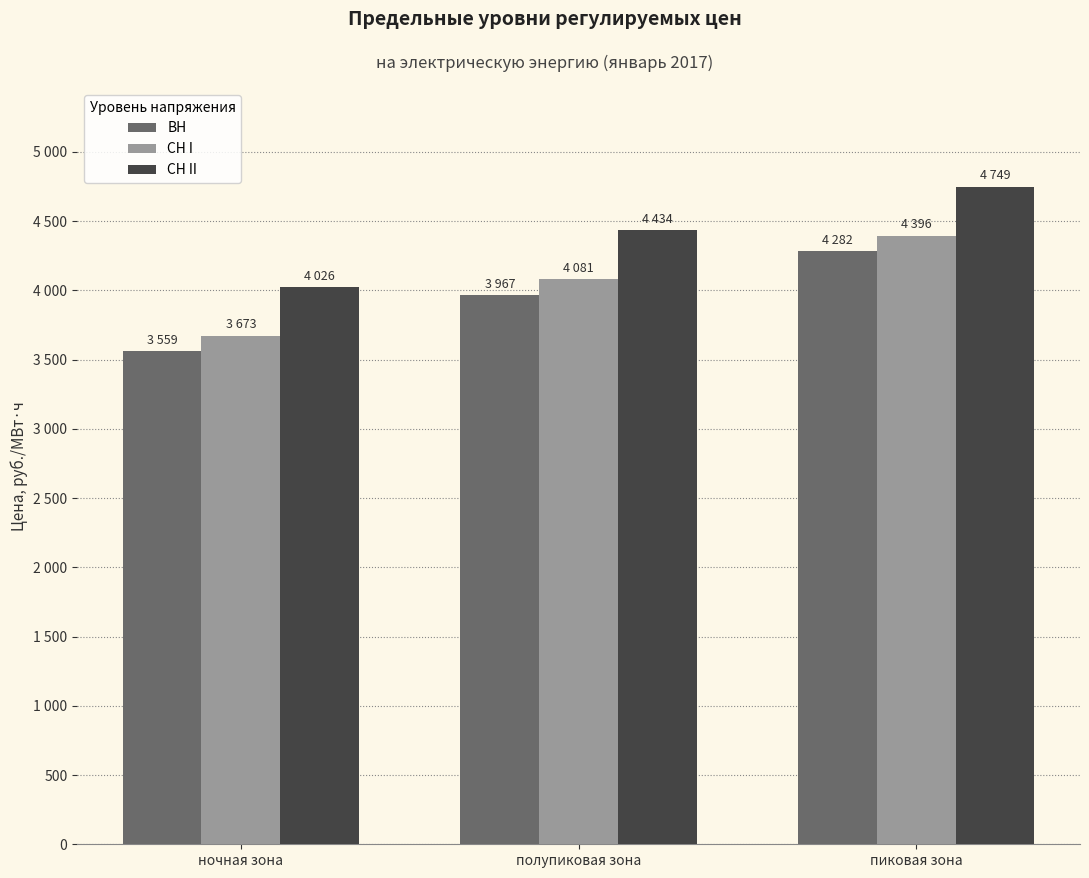

What is the lowest value of the ВН series?

3559.6